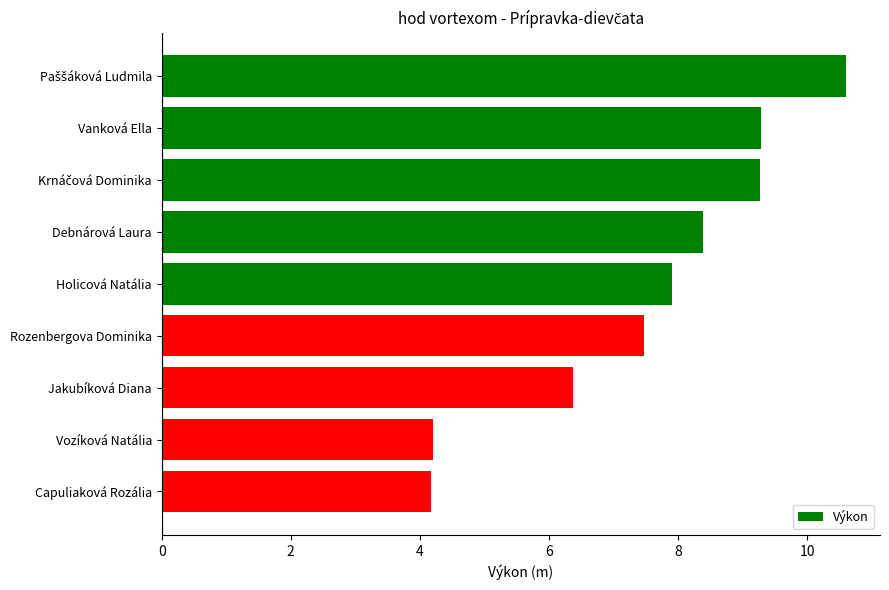

What is the average value?

7.5